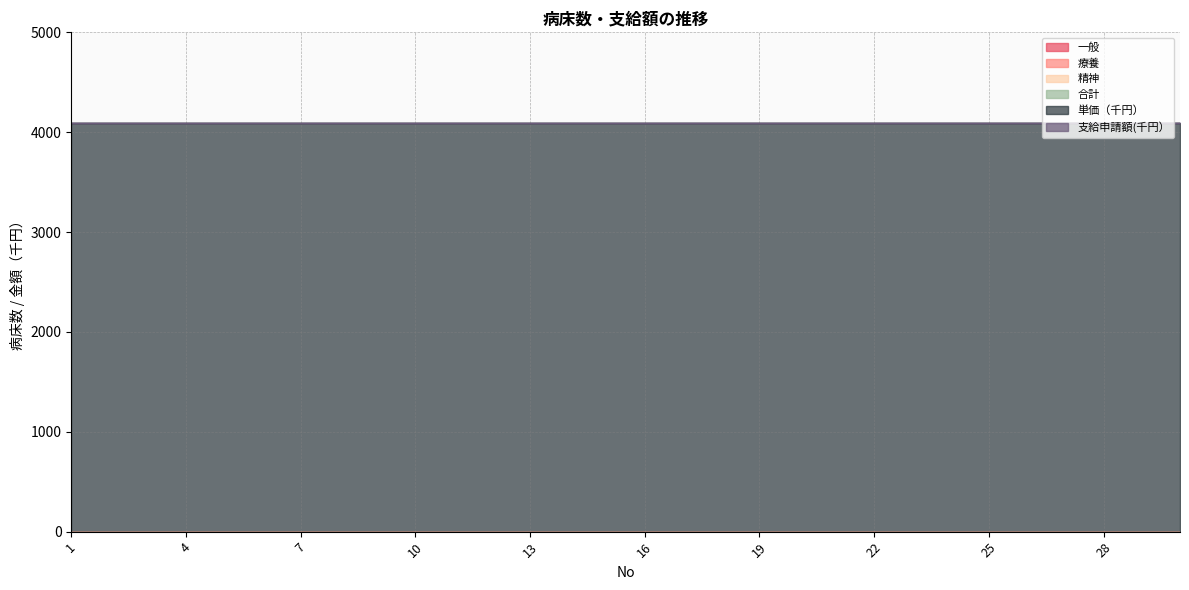

At which category is the sum across all series the highest?

1